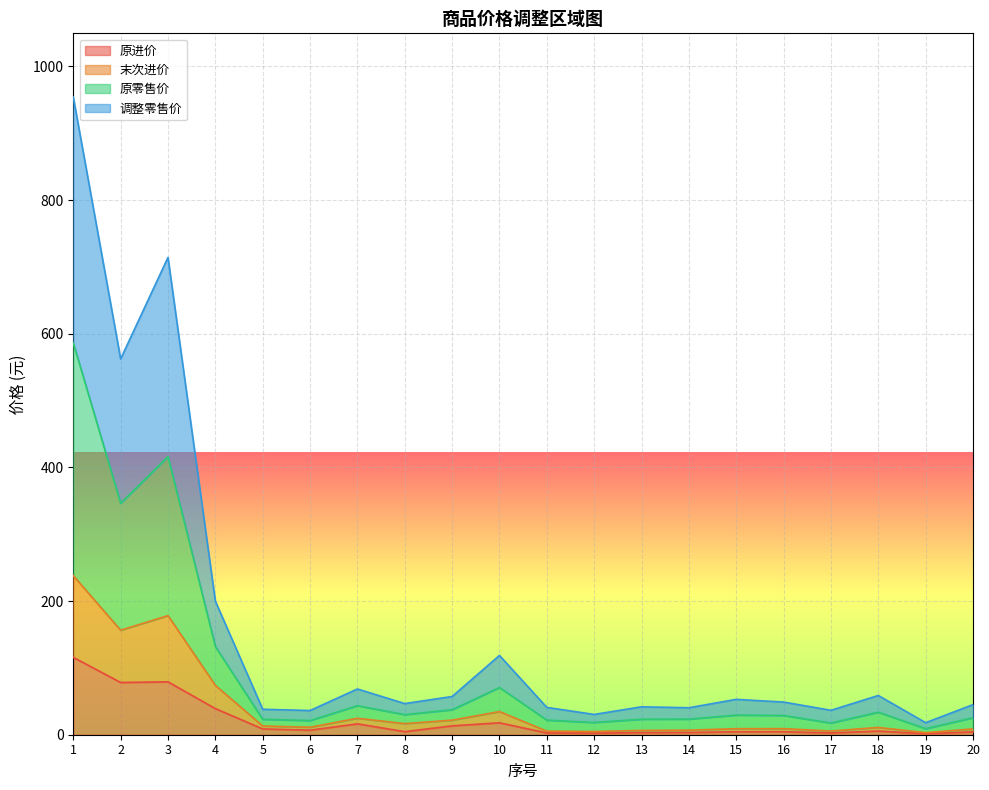

Count the number of data series in this chart.

4